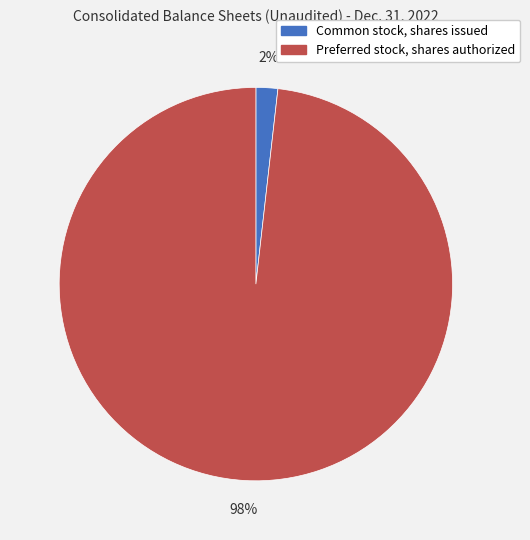

To the nearest percent, what is the difference between the Preferred stock, shares authorized and Common stock, shares issued slice percentages?

96%